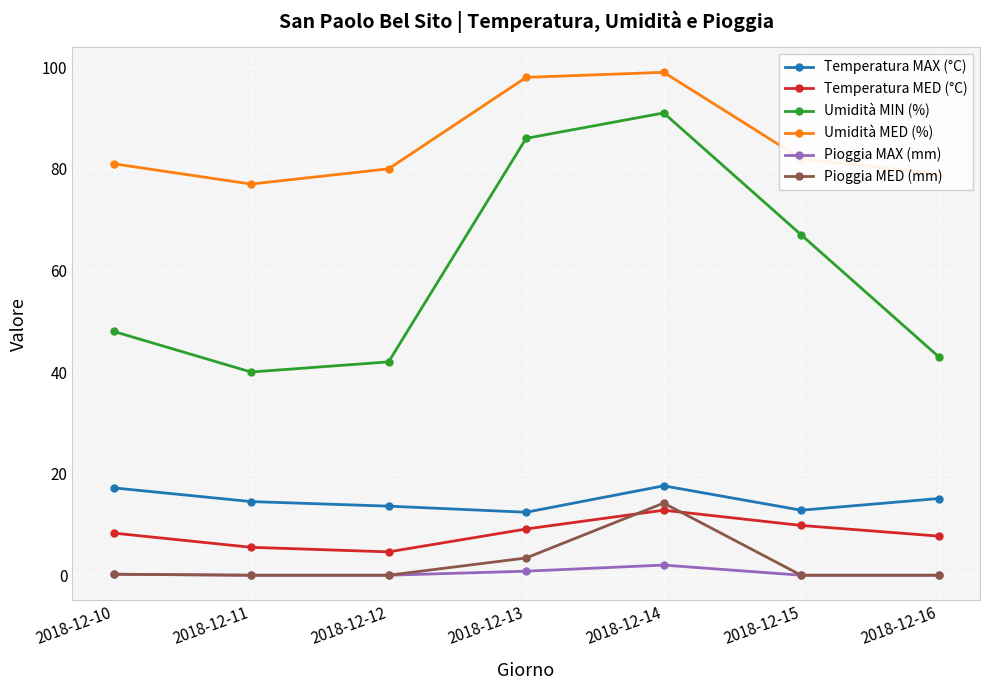

Which series has the largest total across all categories?

Umidità MED (%)